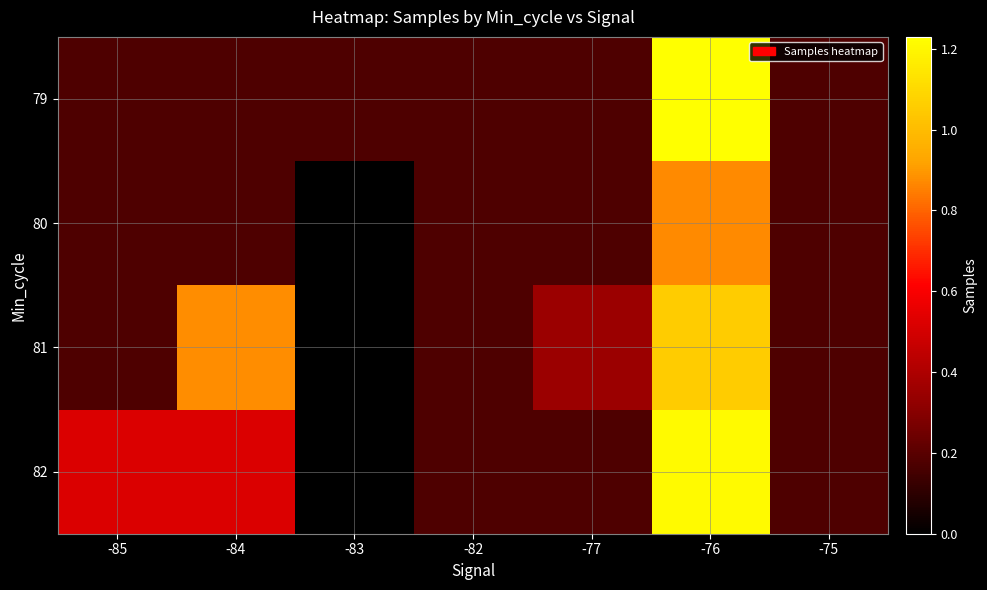

At which category does the chart reach its minimum across all series?

-83